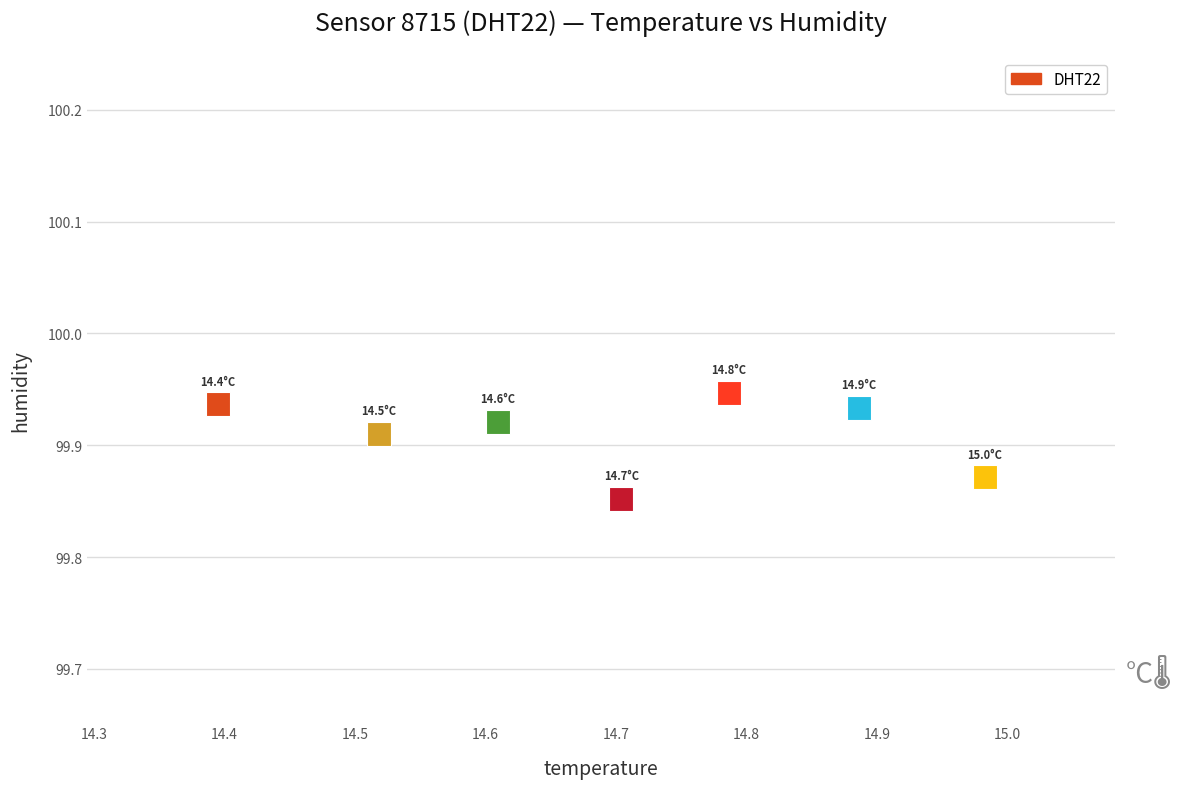

How many points are shown in the scatter plot?

7